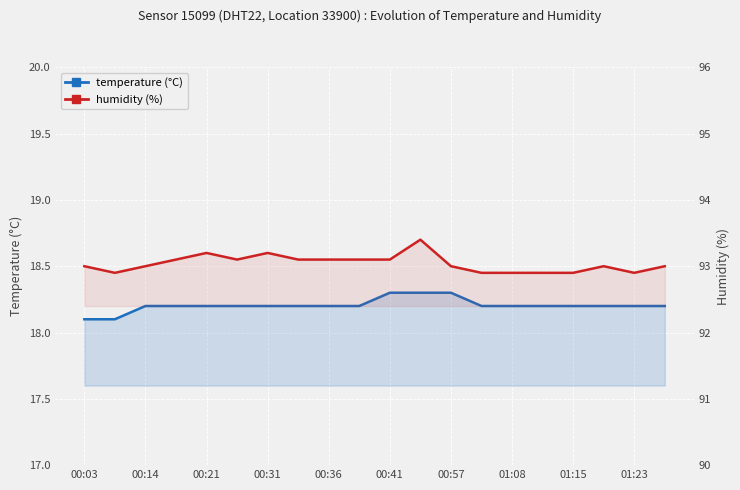

Is the value of temperature at 01:23 greater than the value of humidity at 00:57?

No